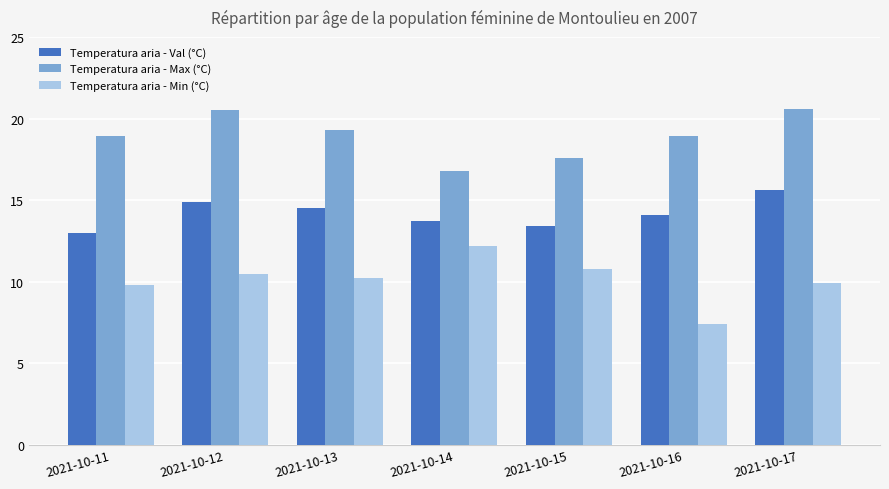

Count the number of data series in this chart.

3